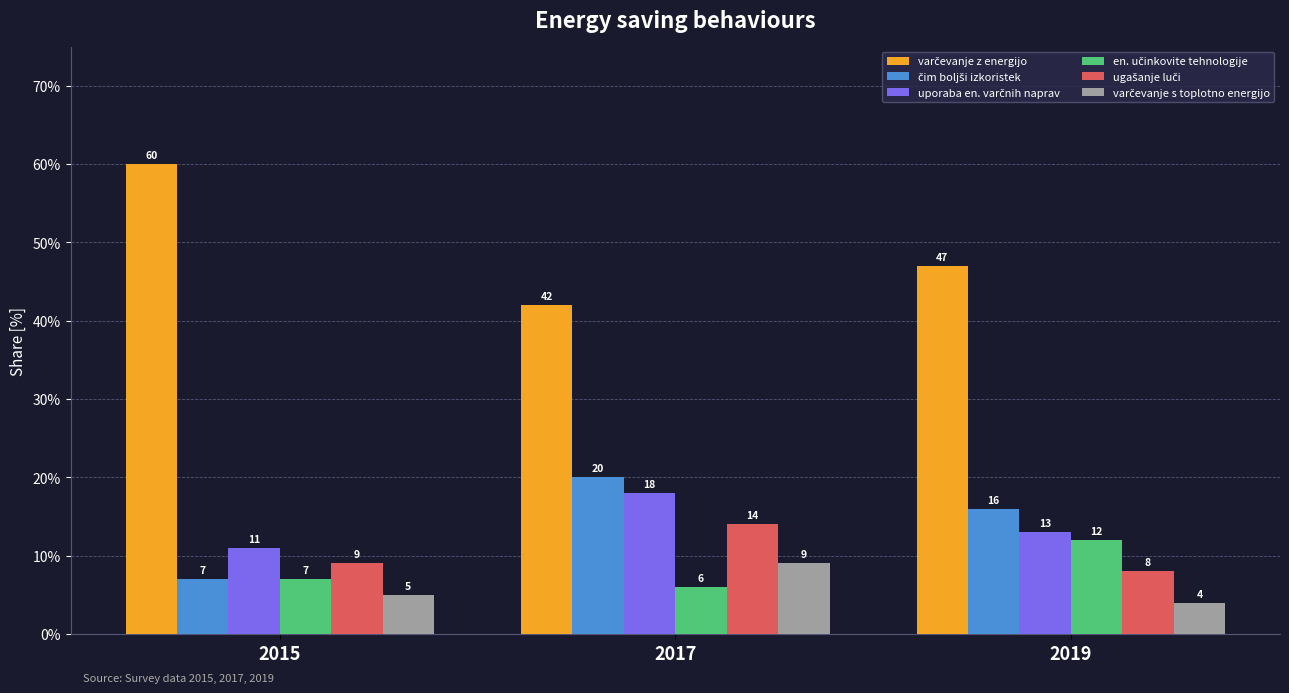

At which category is the sum across all series the highest?

2017